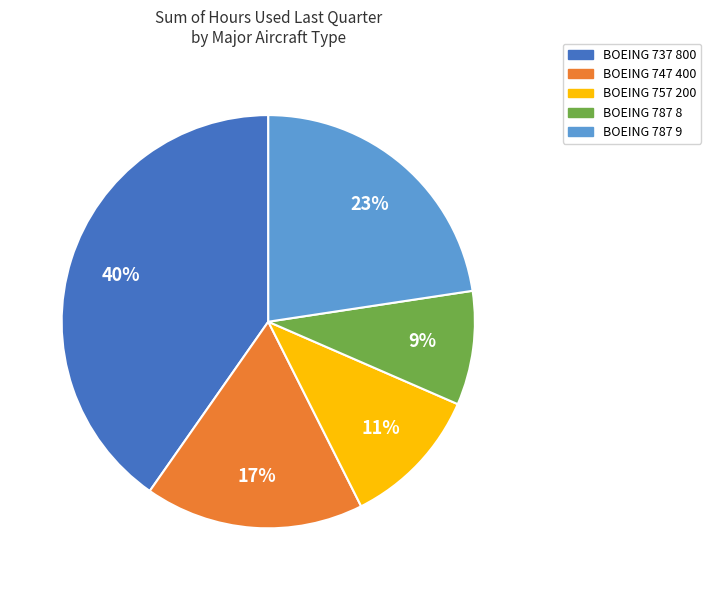

Does BOEING 787 9 represent more than half of the total?

No